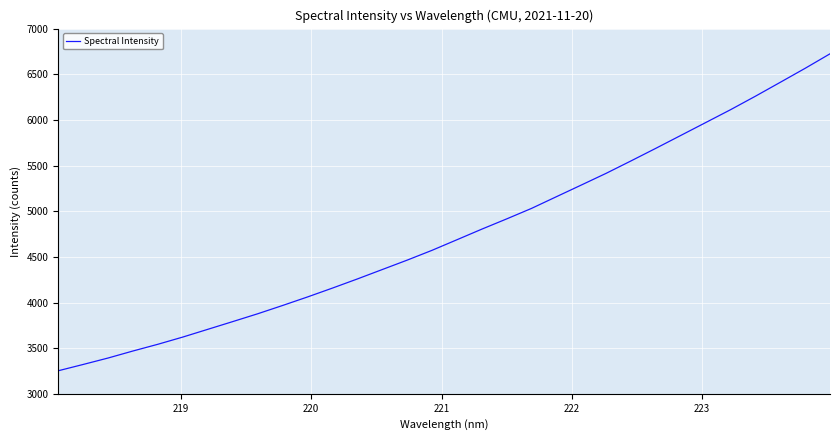

Count the number of values greater than 4686.

16